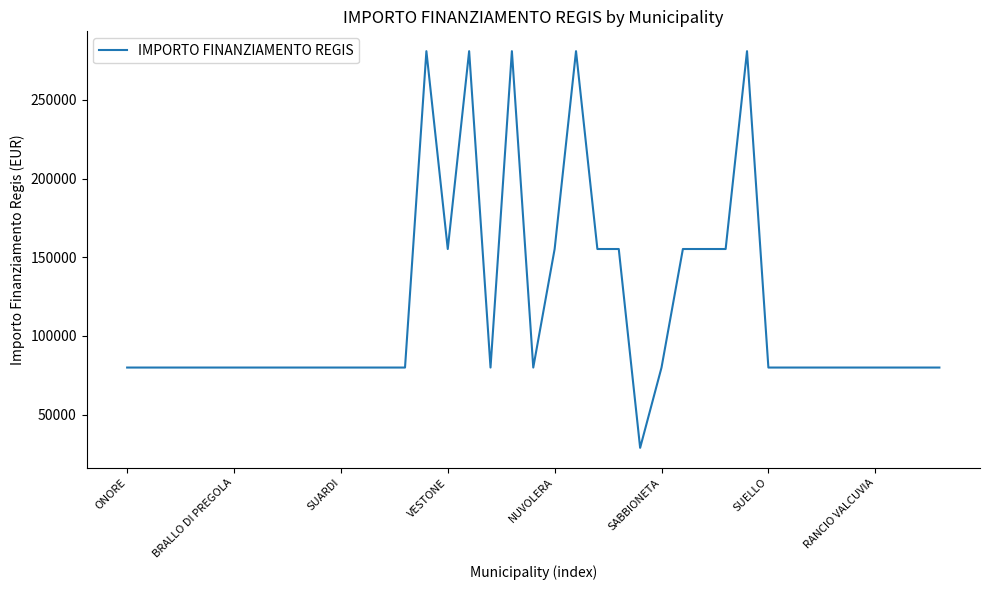

What is the greatest value displayed?

280932